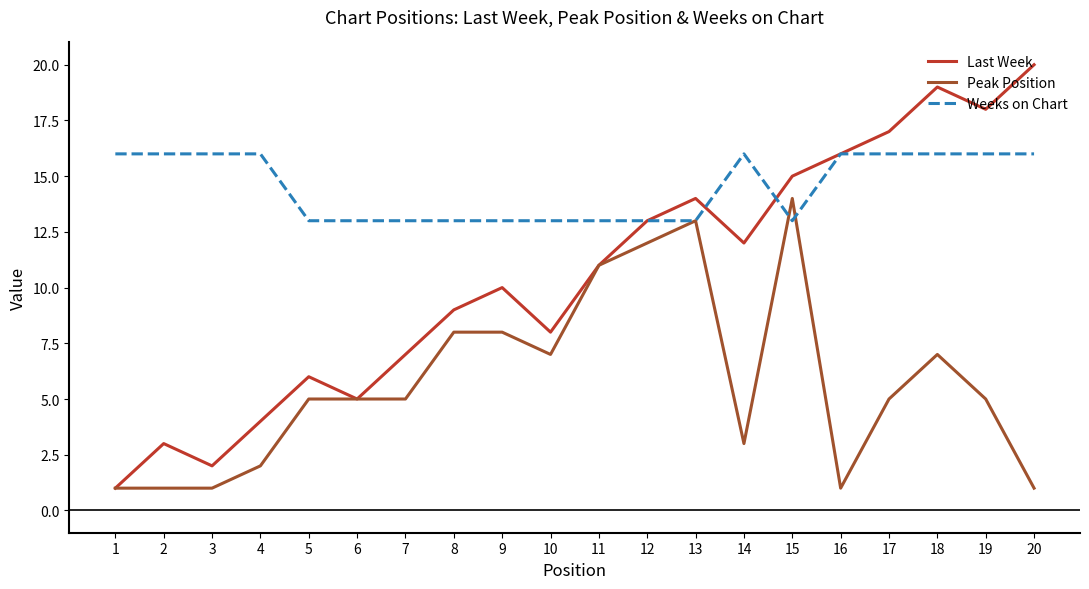

Rank the series at 10 from highest to lowest value.

Weeks on Chart, Last Week, Peak Position